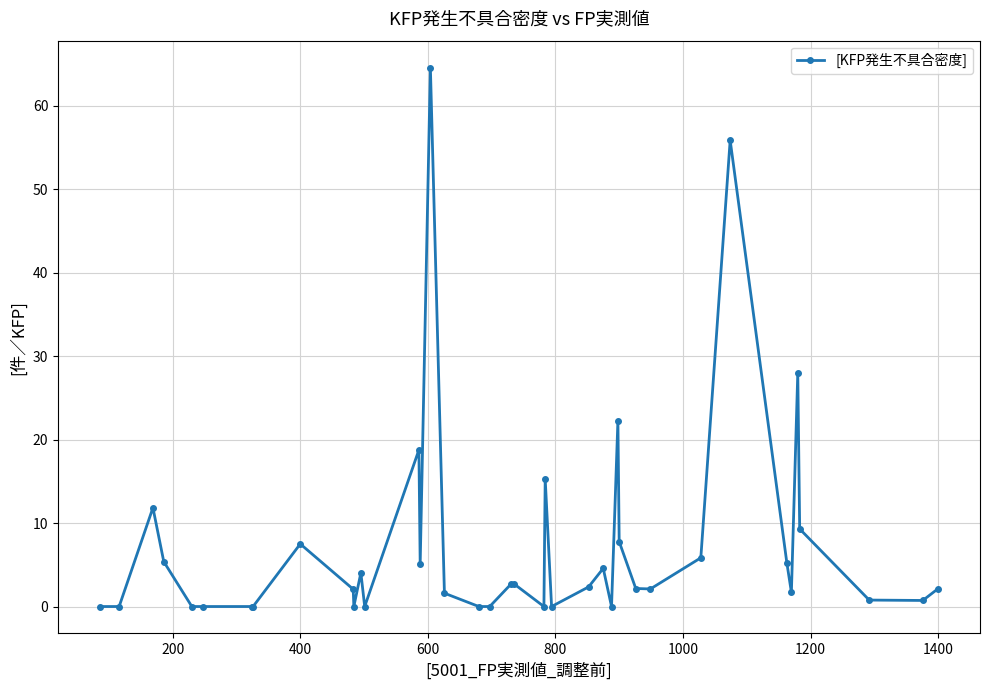

What is the average value?

7.3